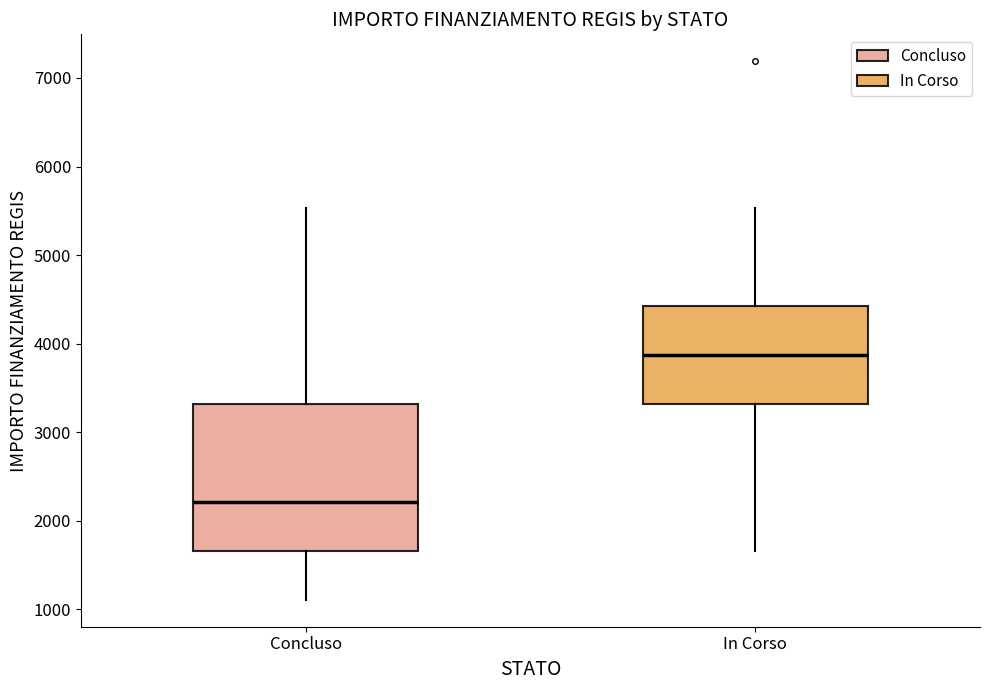

Reading left to right, read every box against the y-axis: the position of its median line, the range the box covers, and the ends of its whiskers. The values are not printed on the chart, so give them approximately, as read against the axis.

Concluso: median 2200, box 1700 to 3300, whiskers 1100 to 5500
In Corso: median 3900, box 3300 to 4400, whiskers 1700 to 5500